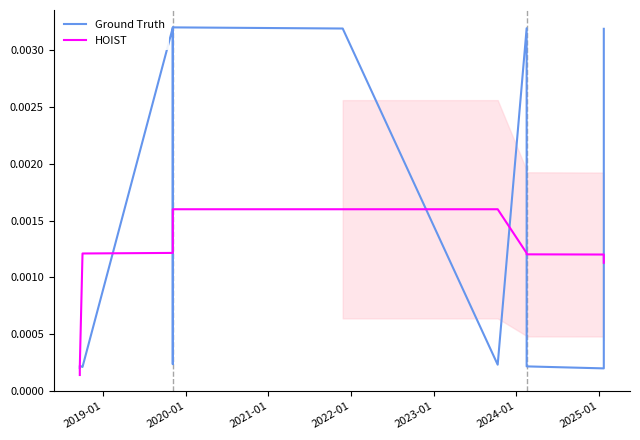

How many lines are shown in the chart?

2